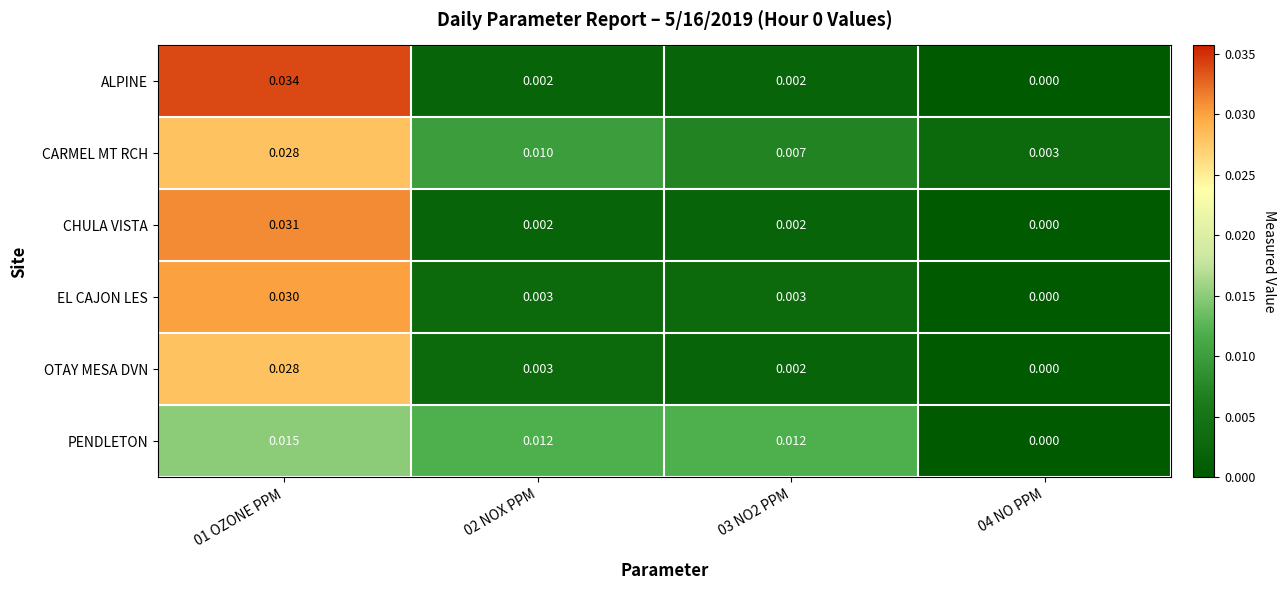

Which series has the largest range (max minus min)?

ALPINE